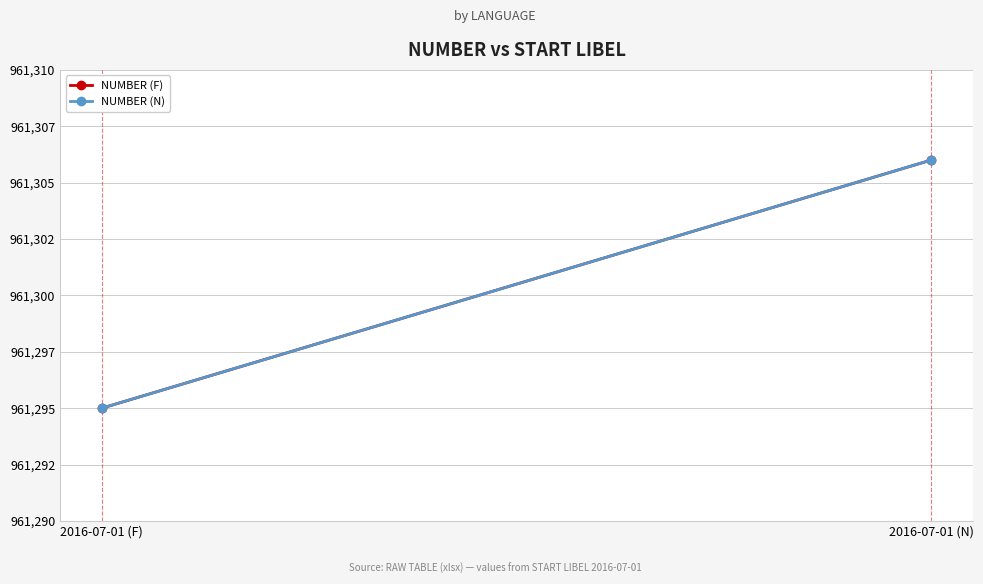

Which series has the widest spread of values?

NUMBER (F)